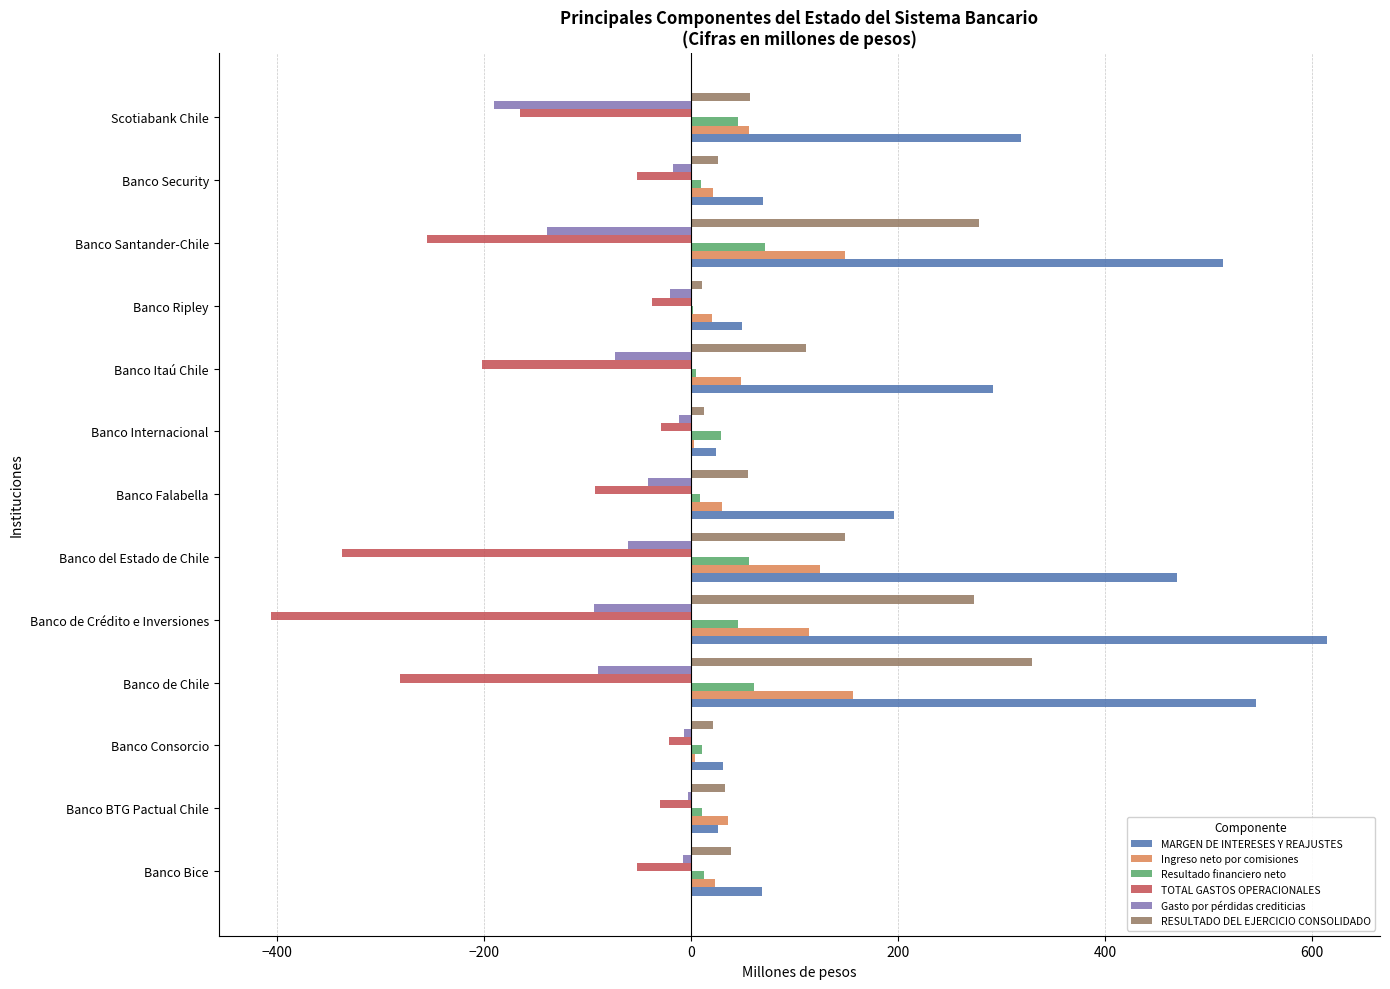

Count the number of data series in this chart.

6